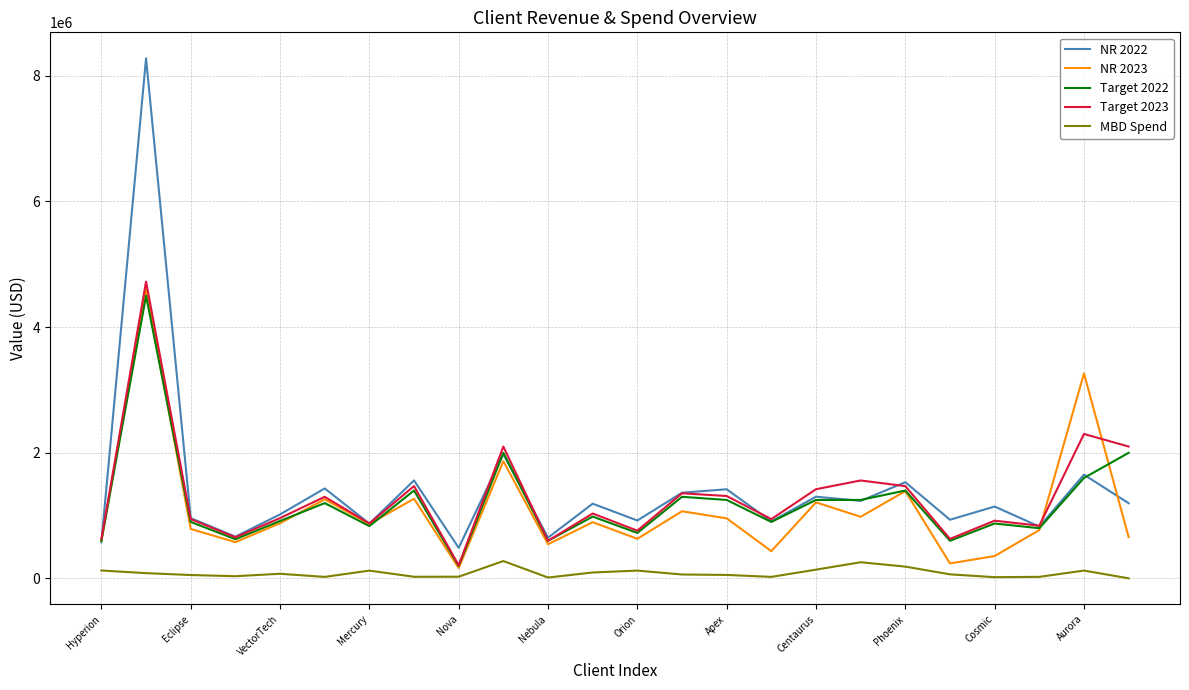

Which series has the largest range (max minus min)?

NR 2022